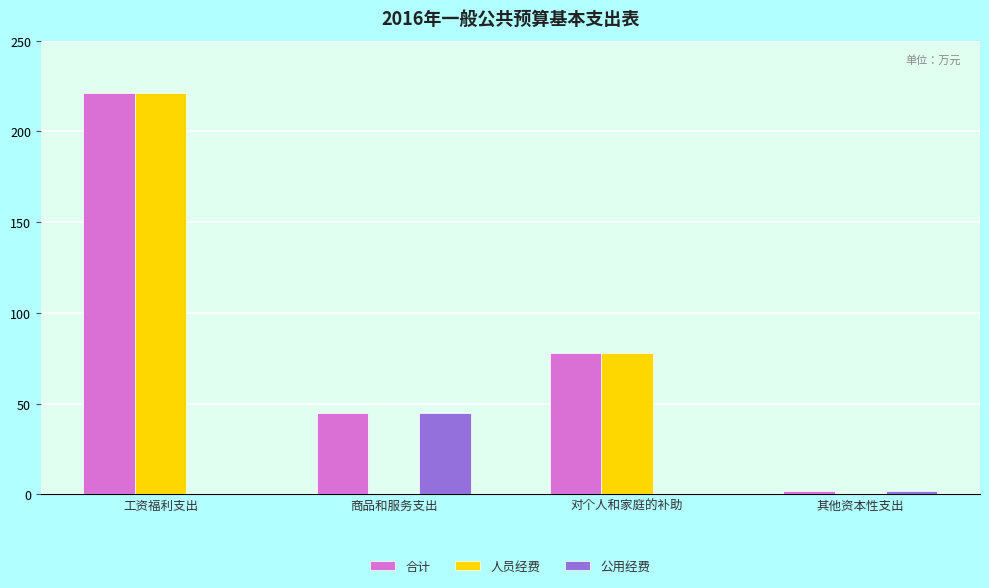

True or false: 公用经费 has a value of -29.3 at 工资福利支出.

False